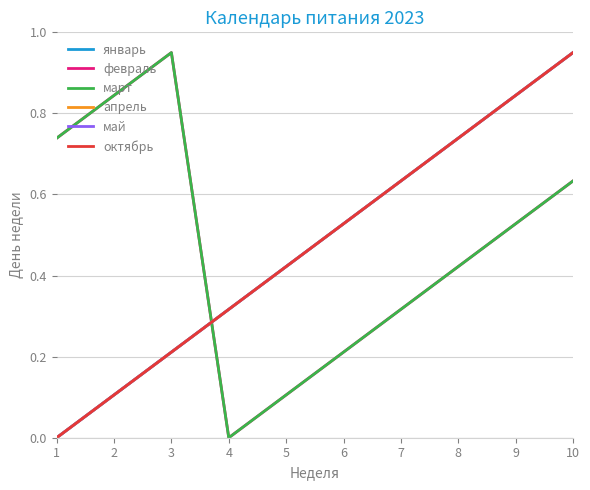

What is the value of the октябрь point at the 3rd from the left?

0.2